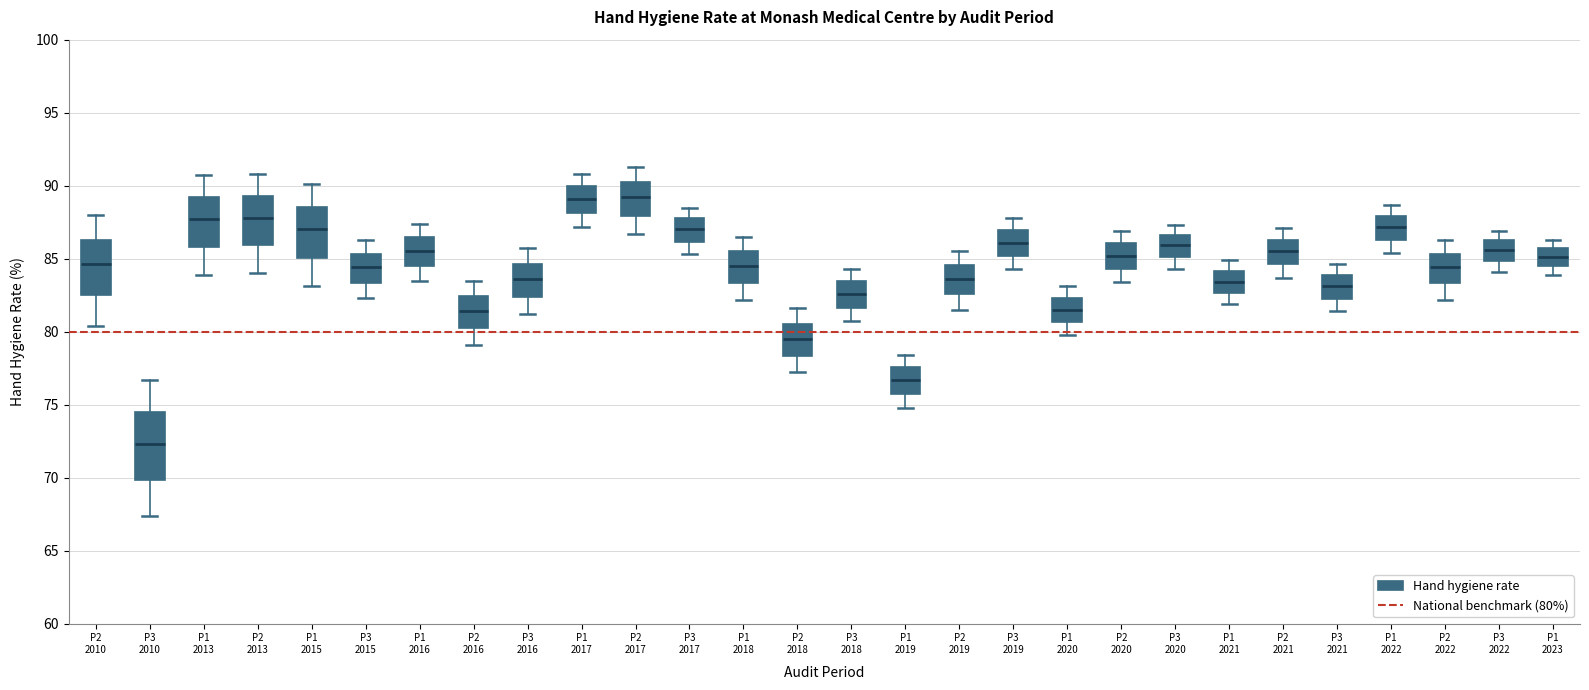

Reading left to right, read every box against the y-axis: the position of its median line, the range the box covers, and the ends of its whiskers. The values are not printed on the chart, so give them approximately, as read against the axis.

P2 2010: median 84.5, box 82.5 to 86.5, whiskers 80.5 to 88.0
P3 2010: median 72.5, box 70.0 to 74.5, whiskers 67.5 to 76.5
P1 2013: median 87.5, box 86.0 to 89.0, whiskers 84.0 to 90.5
P2 2013: median 88.0, box 86.0 to 89.5, whiskers 84.0 to 91.0
P1 2015: median 87.0, box 85.0 to 88.5, whiskers 83.0 to 90.0
P3 2015: median 84.5, box 83.5 to 85.5, whiskers 82.5 to 86.5
P1 2016: median 85.5, box 84.5 to 86.5, whiskers 83.5 to 87.5
P2 2016: median 81.5, box 80.5 to 82.5, whiskers 79.0 to 83.5
P3 2016: median 83.5, box 82.5 to 84.5, whiskers 81.0 to 85.5
P1 2017: median 89.0, box 88.0 to 90.0, whiskers 87.0 to 91.0
P2 2017: median 89.0, box 88.0 to 90.5, whiskers 86.5 to 91.5
P3 2017: median 87.0, box 86.0 to 88.0, whiskers 85.5 to 88.5
P1 2018: median 84.5, box 83.5 to 85.5, whiskers 82.0 to 86.5
P2 2018: median 79.5, box 78.5 to 80.5, whiskers 77.0 to 81.5
P3 2018: median 82.5, box 81.5 to 83.5, whiskers 80.5 to 84.5
P1 2019: median 76.5, box 76.0 to 77.5, whiskers 75.0 to 78.5
P2 2019: median 83.5, box 82.5 to 84.5, whiskers 81.5 to 85.5
P3 2019: median 86.0, box 85.0 to 87.0, whiskers 84.5 to 88.0
P1 2020: median 81.5, box 80.5 to 82.5, whiskers 80.0 to 83.0
P2 2020: median 85.0, box 84.5 to 86.0, whiskers 83.5 to 87.0
P3 2020: median 86.0, box 85.0 to 86.5, whiskers 84.5 to 87.5
P1 2021: median 83.5, box 82.5 to 84.0, whiskers 82.0 to 85.0
P2 2021: median 85.5, box 84.5 to 86.5, whiskers 83.5 to 87.0
P3 2021: median 83.0, box 82.5 to 84.0, whiskers 81.5 to 84.5
P1 2022: median 87.0, box 86.5 to 88.0, whiskers 85.5 to 88.5
P2 2022: median 84.5, box 83.5 to 85.5, whiskers 82.0 to 86.5
P3 2022: median 85.5, box 85.0 to 86.5, whiskers 84.0 to 87.0
P1 2023: median 85.0, box 84.5 to 85.5, whiskers 84.0 to 86.5